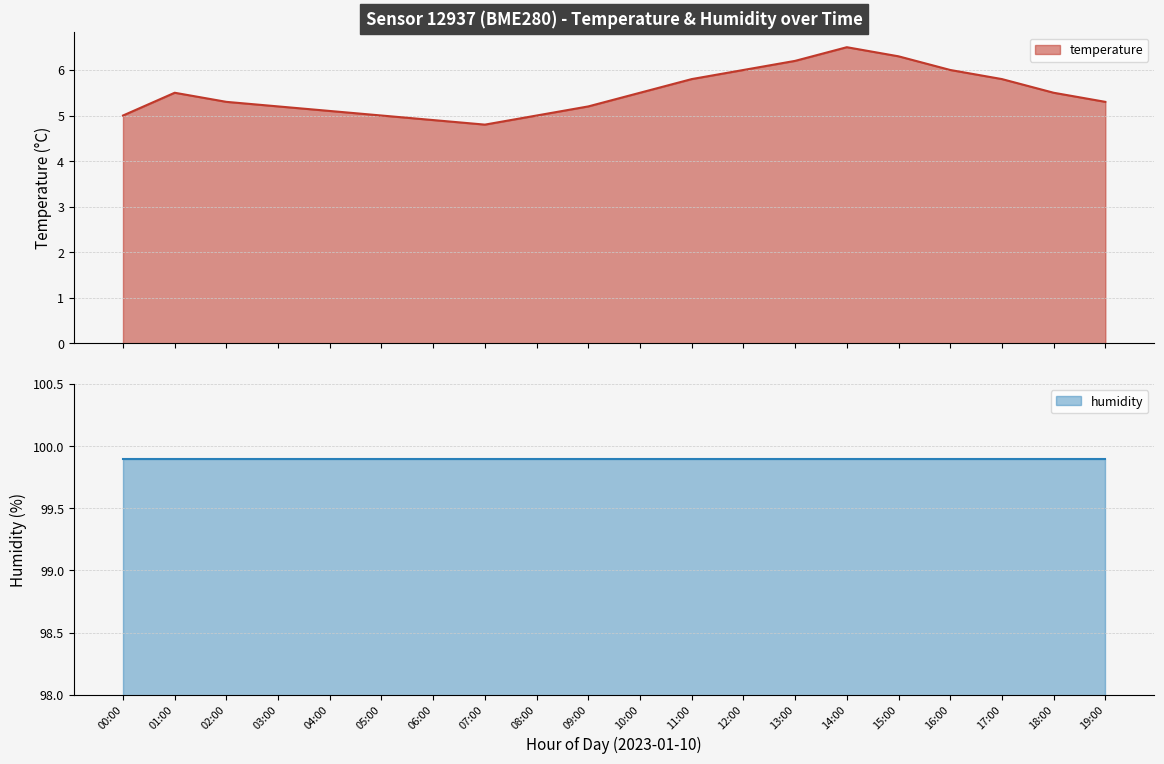

What is the minimum value shown in the chart?

4.8